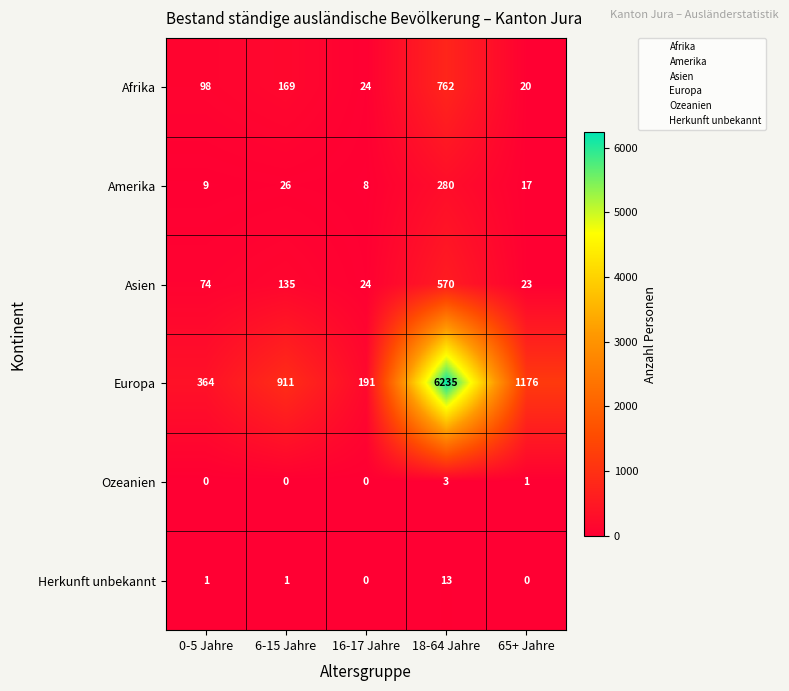

At how many categories does at least one series exceed 347?

4